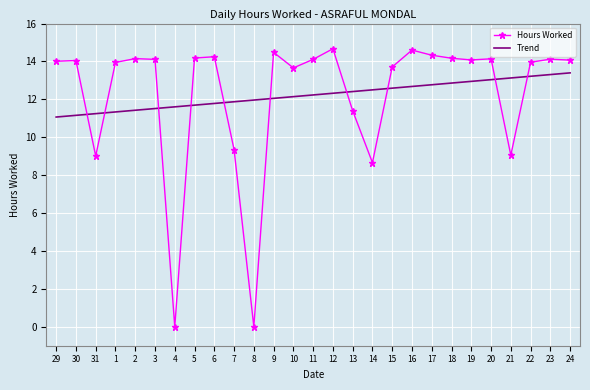

What is the spread (max minus min) of values at 18?

1.3